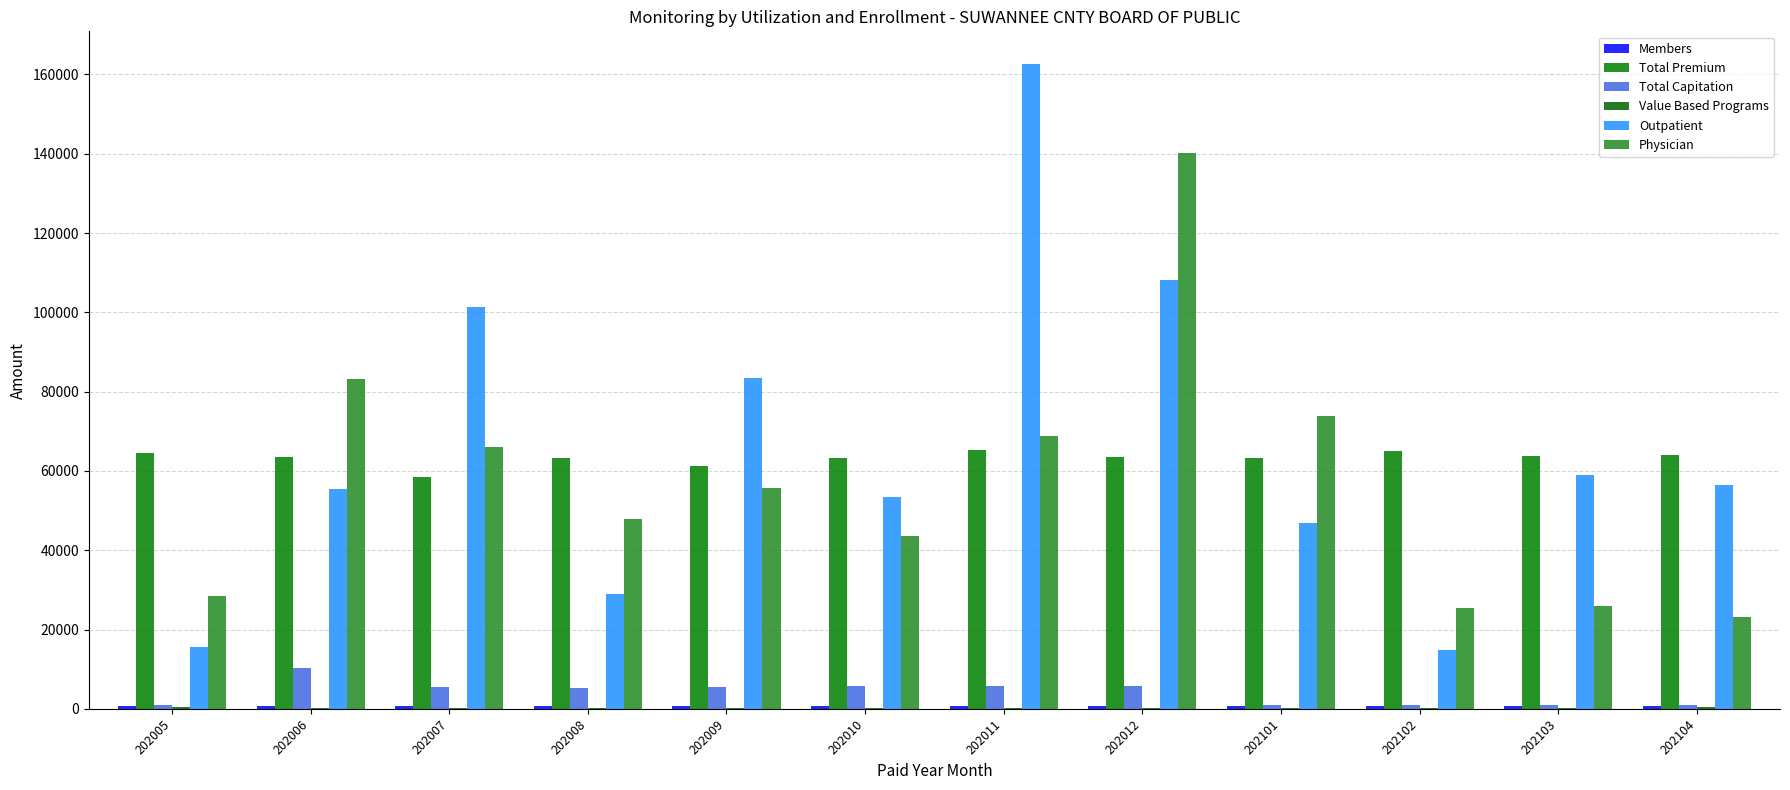

What is the difference between the highest and lowest values at 202005?

64141.8